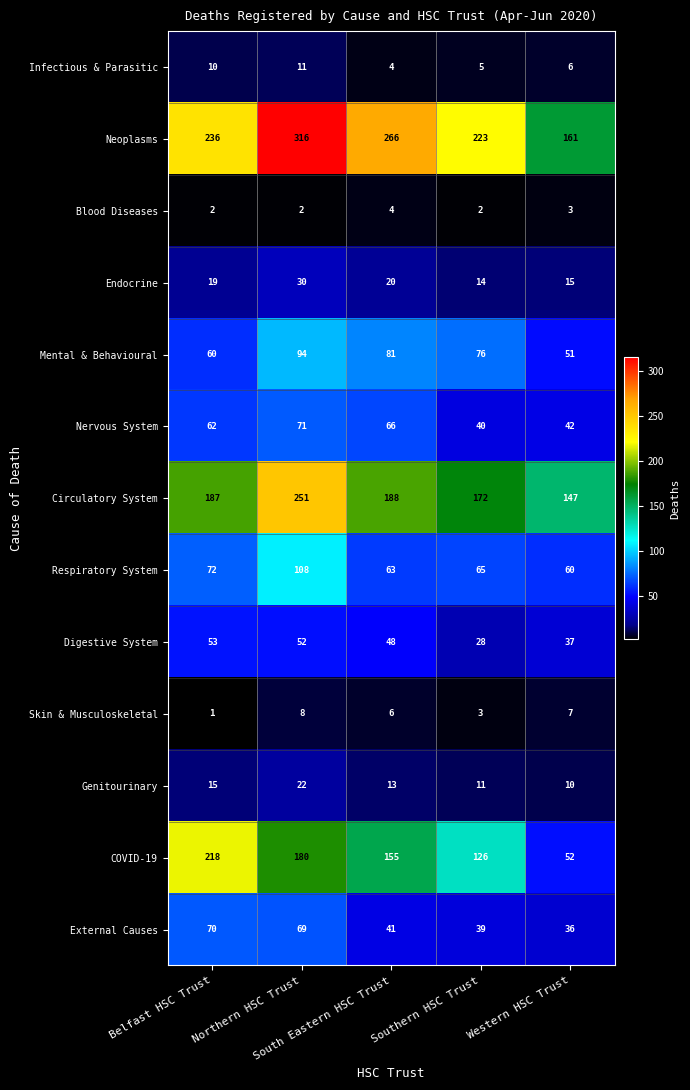

Rank the series by their maximum value, from highest to lowest.

Neoplasms, Circulatory System, COVID-19, Respiratory System, Mental & Behavioural, Nervous System, External Causes, Digestive System, Endocrine, Genitourinary, Infectious & Parasitic, Skin & Musculoskeletal, Blood Diseases